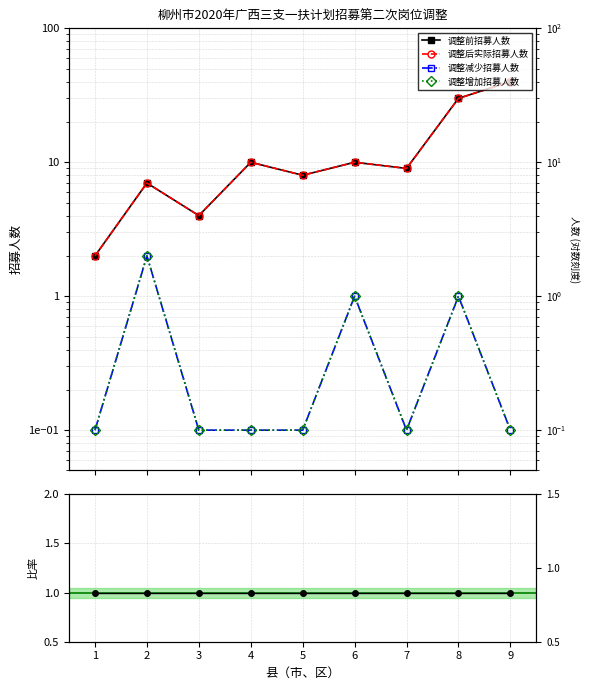

In 调整前招募人数, how many points are higher than both neighbors (excluding endpoints)?

3